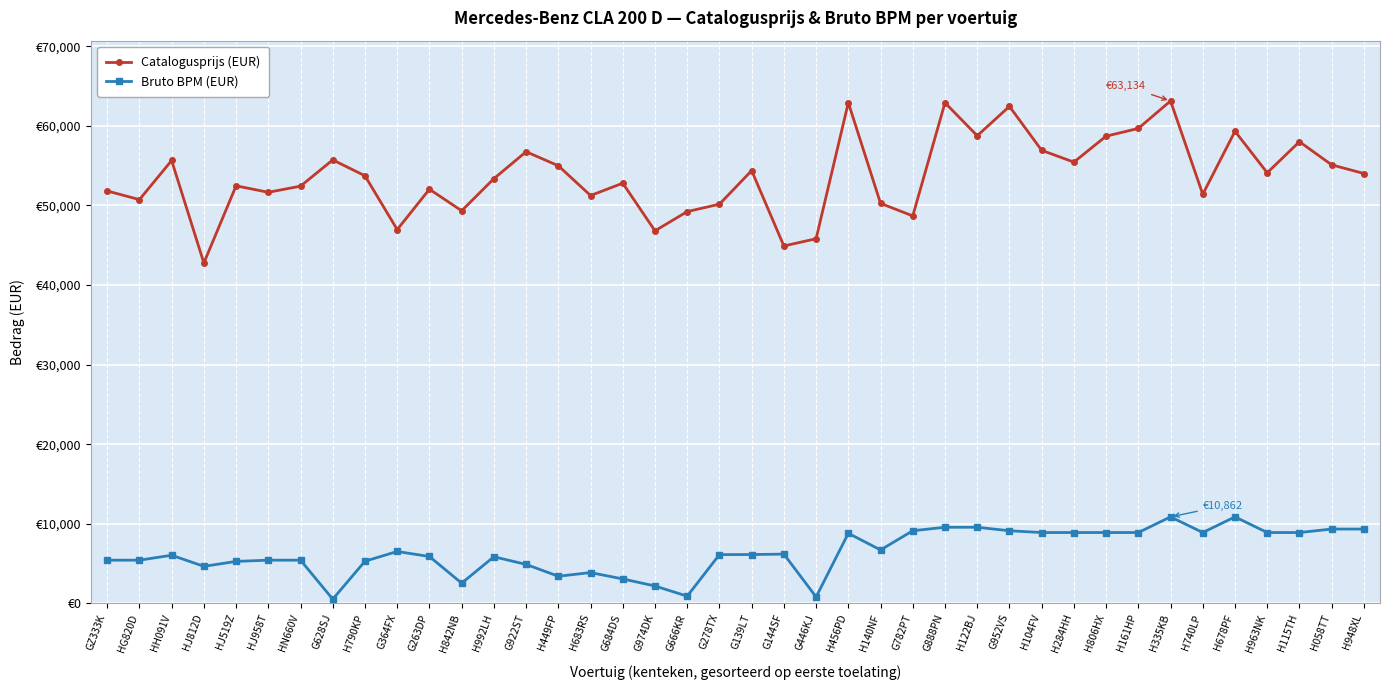

Is this an area chart (filled region under the line)?

No